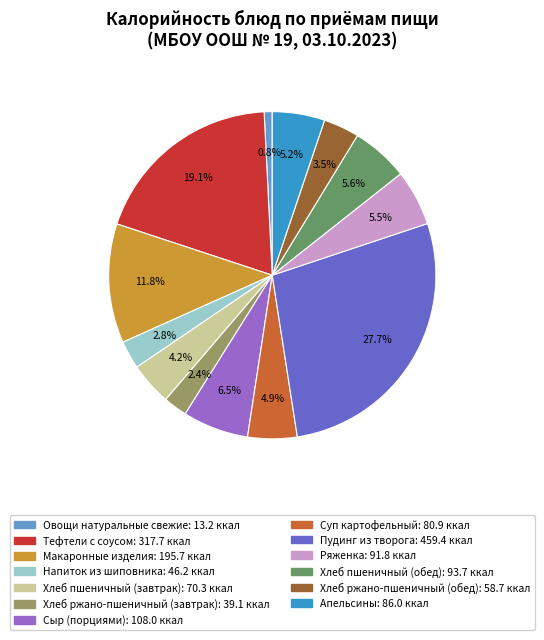

Does Ряженка account for over 50% of the chart?

No